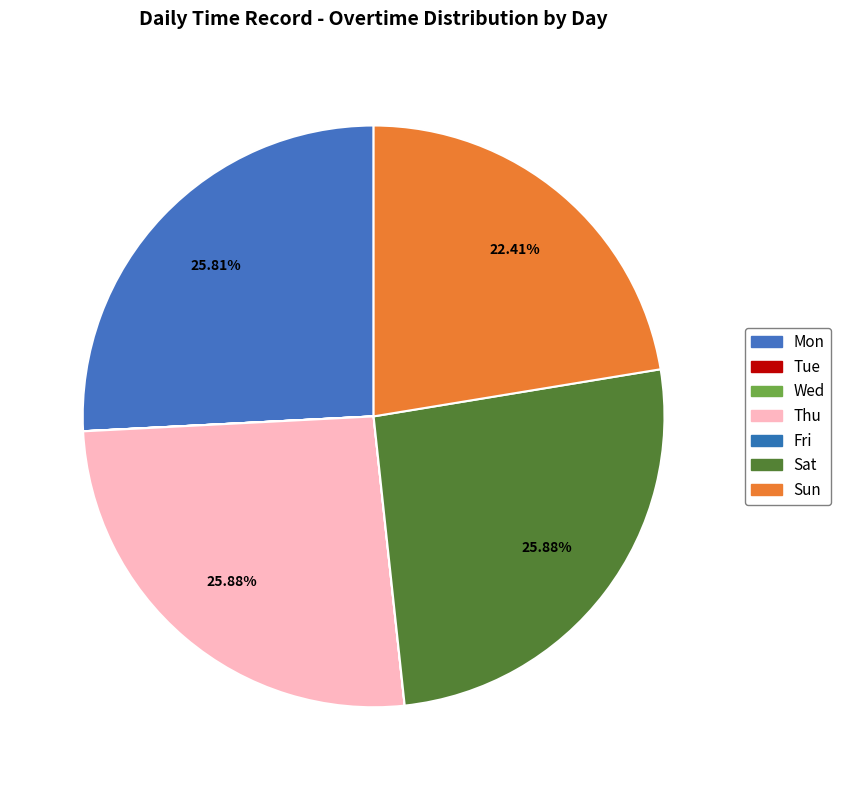

Combined, what portion of the pie is Sat and Tue?

25.9%